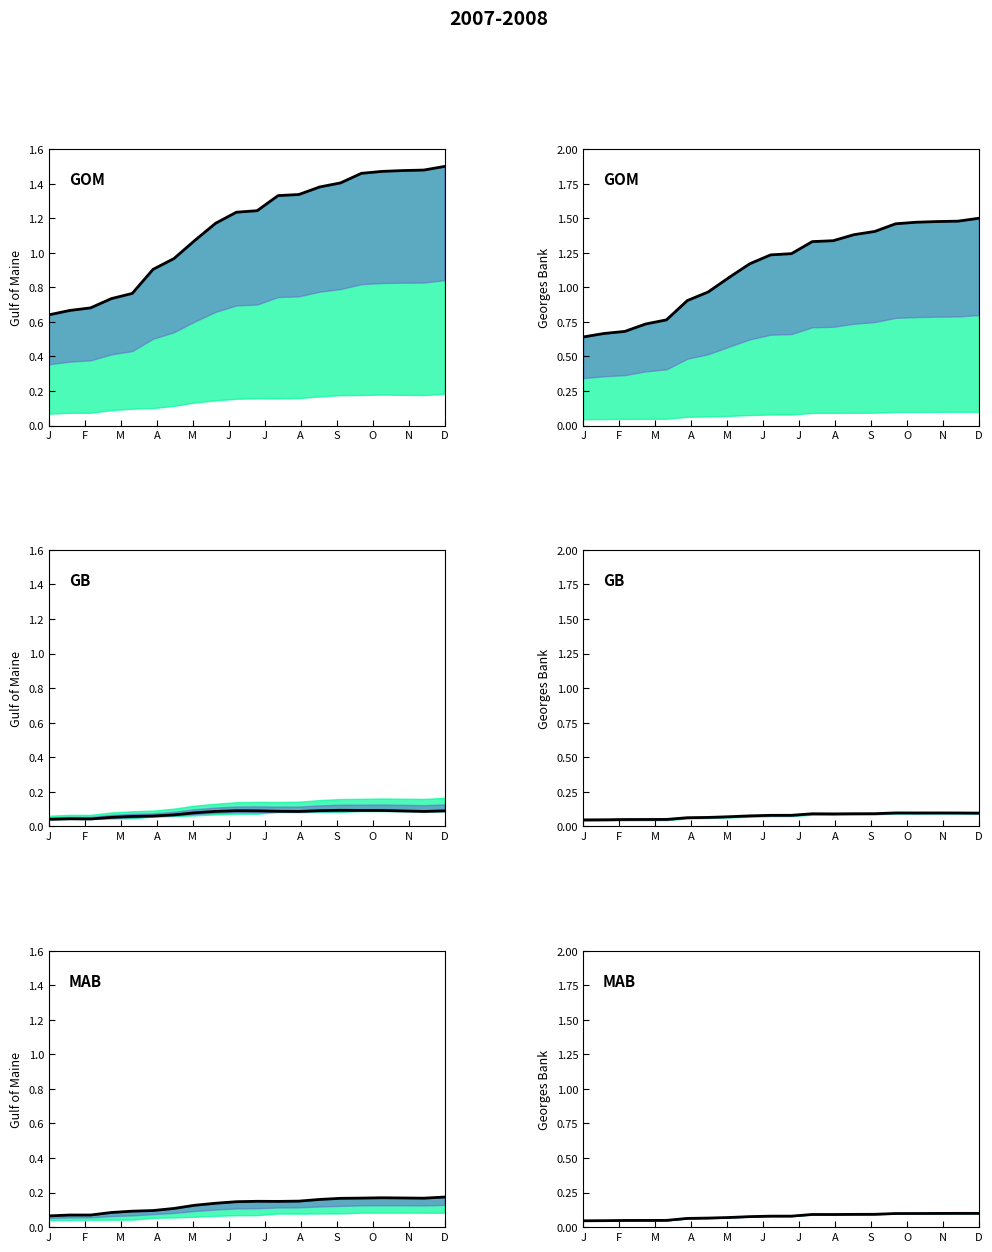

True or false: the data has more than 0 interior local peaks.

True